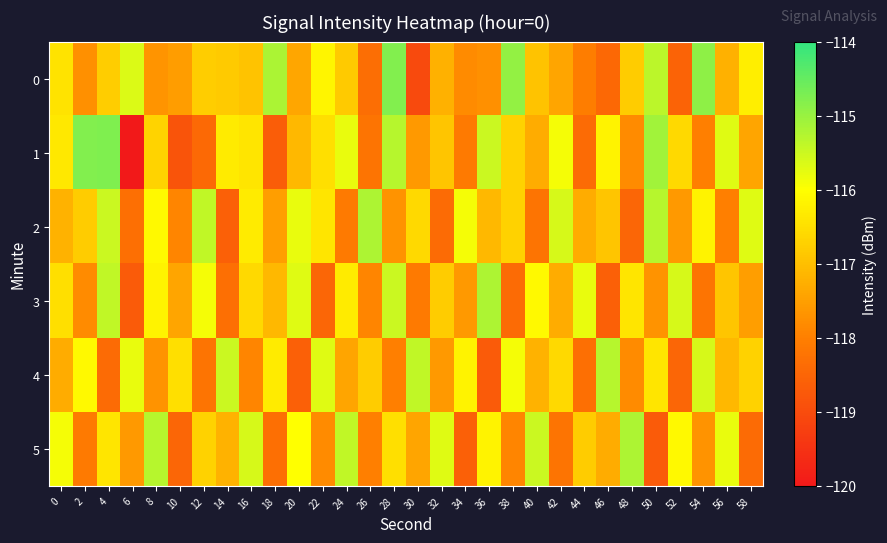

Rank the series at 40 from highest to lowest value.

5, 3, 0, 4, 1, 2